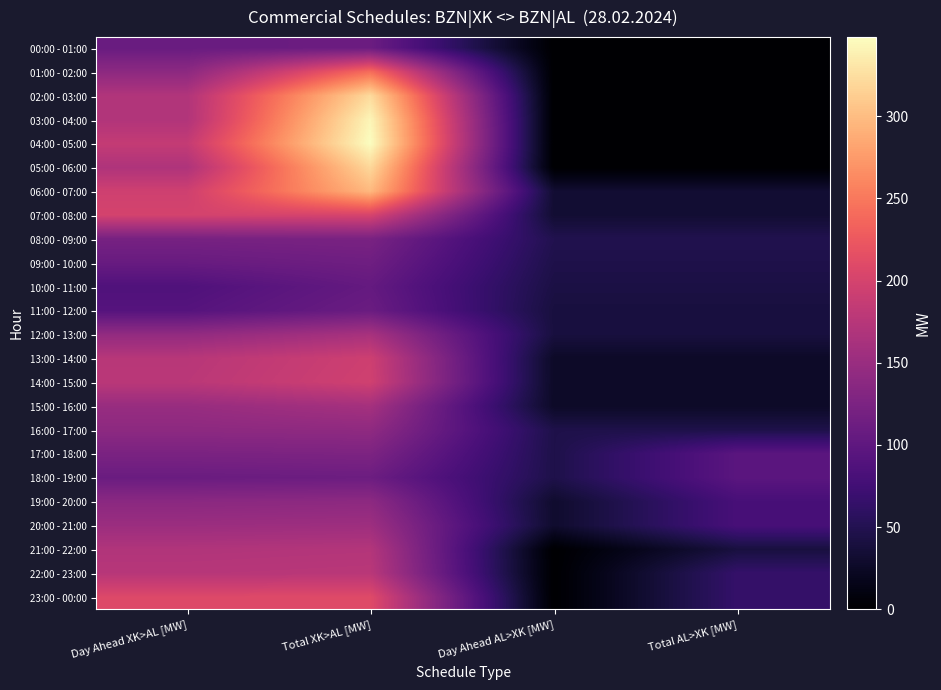

What is the spread (max minus min) of values at Day Ahead XK>AL [MW]?

121